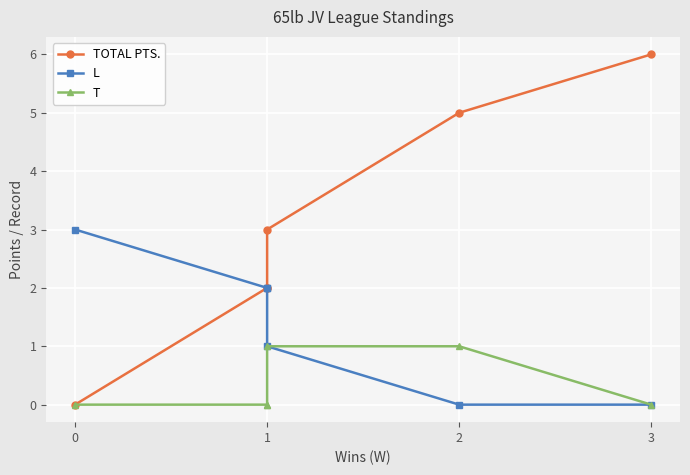

Between 2 and 1, which series saw the biggest shift?

TOTAL PTS.